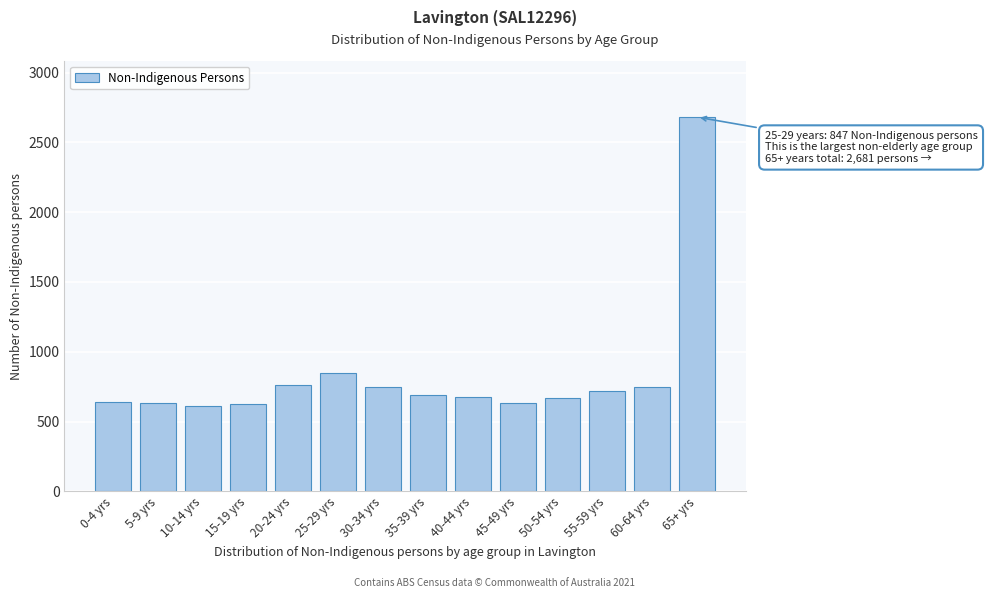

What is the change in value from 5-9 yrs to 30-34 yrs?

+117